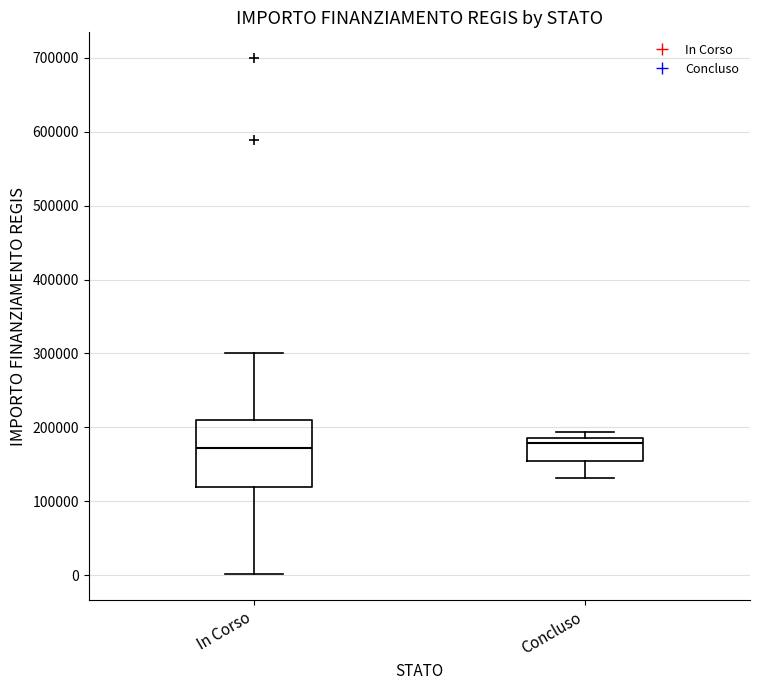

Where does the median line of the box for Concluso sit on the y-axis? The values are not printed on the chart, so give them approximately, as read against the axis.

180000